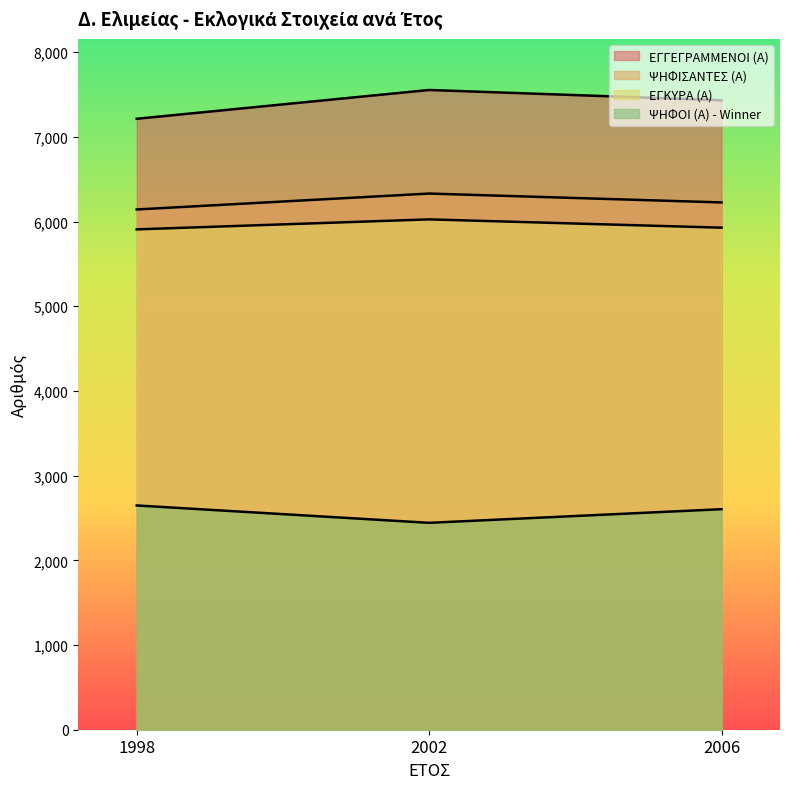

Reading left to right, list all the values displayed in this chart.

ΕΓΓΕΓΡΑΜΜΕΝΟΙ (Α): 1998=7214	2002=7554	2006=7433
ΨΗΦΙΣΑΝΤΕΣ (Α): 1998=6143	2002=6331	2006=6226
ΕΓΚΥΡΑ (Α): 1998=5908	2002=6026	2006=5928
ΨΗΦΟΙ (Α) - Winner: 1998=2648	2002=2443	2006=2604